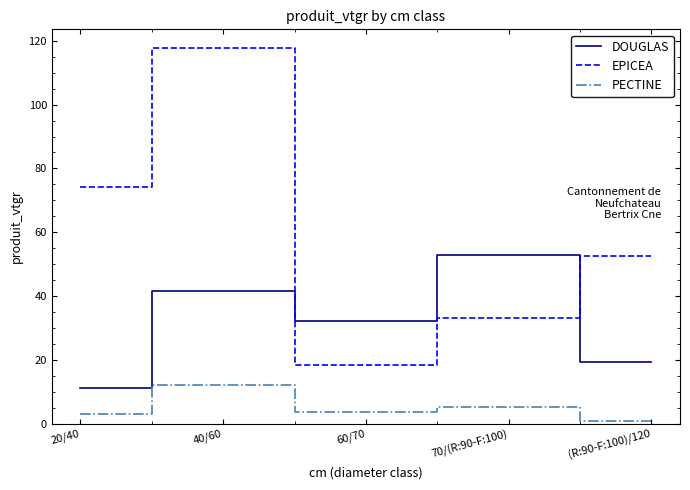

At which label does EPICEA reach its minimum?

60/70